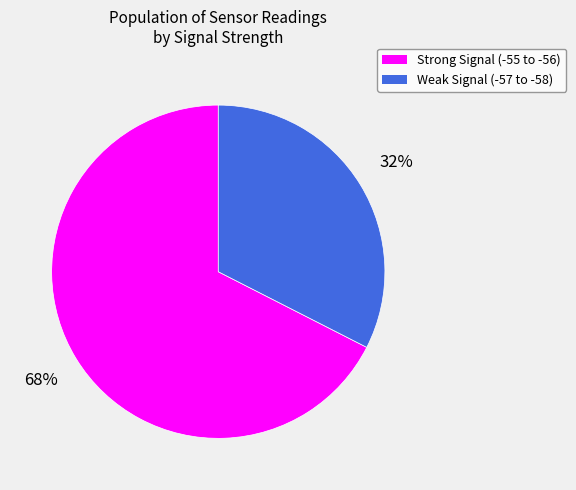

What percentage is the Weak Signal (-57 to -58) slice, to the nearest percent?

32%